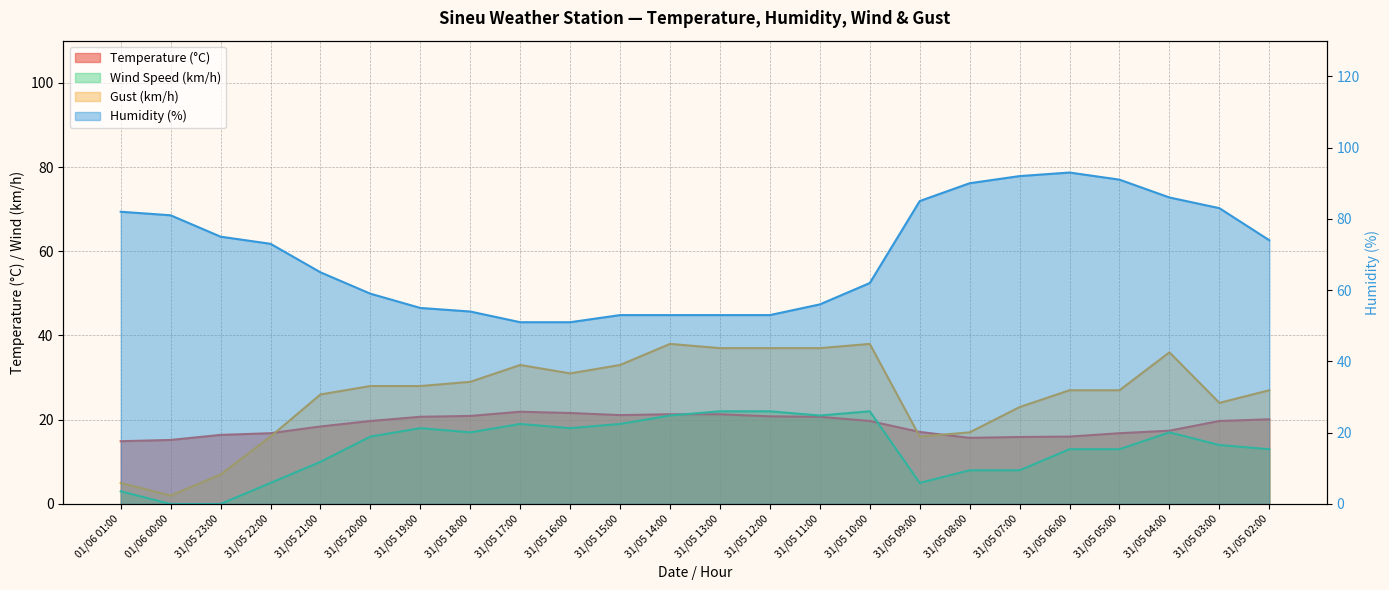

What is the difference between the maximum and minimum values in the Gust (km/h) series?

36.0